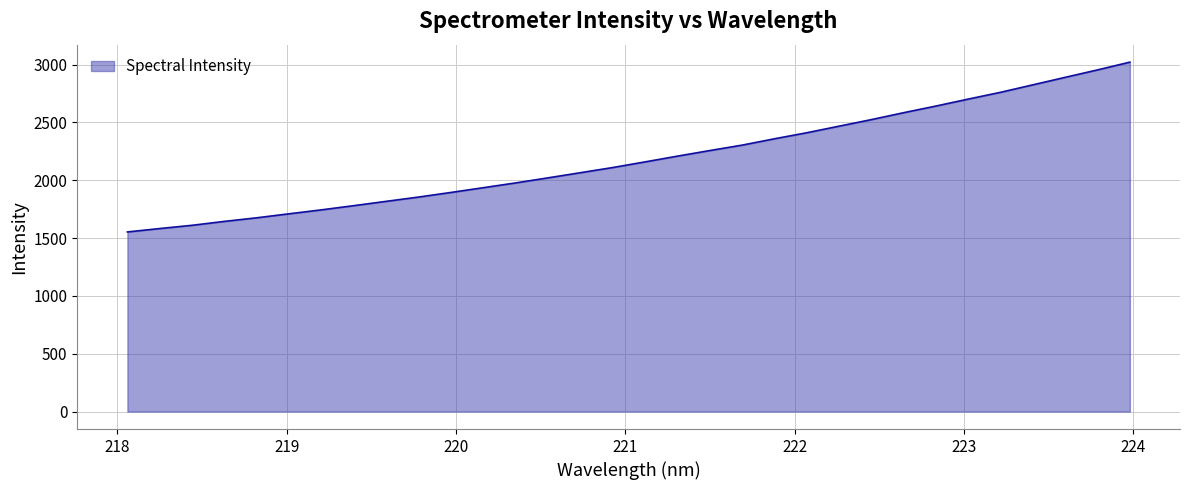

What is the minimum value shown in the chart?

1553.2